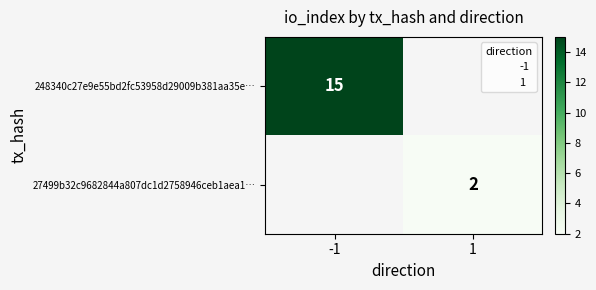

At which label does 27499b32c9682844a807dc1d2758946ceb1aea1… reach its minimum?

-1